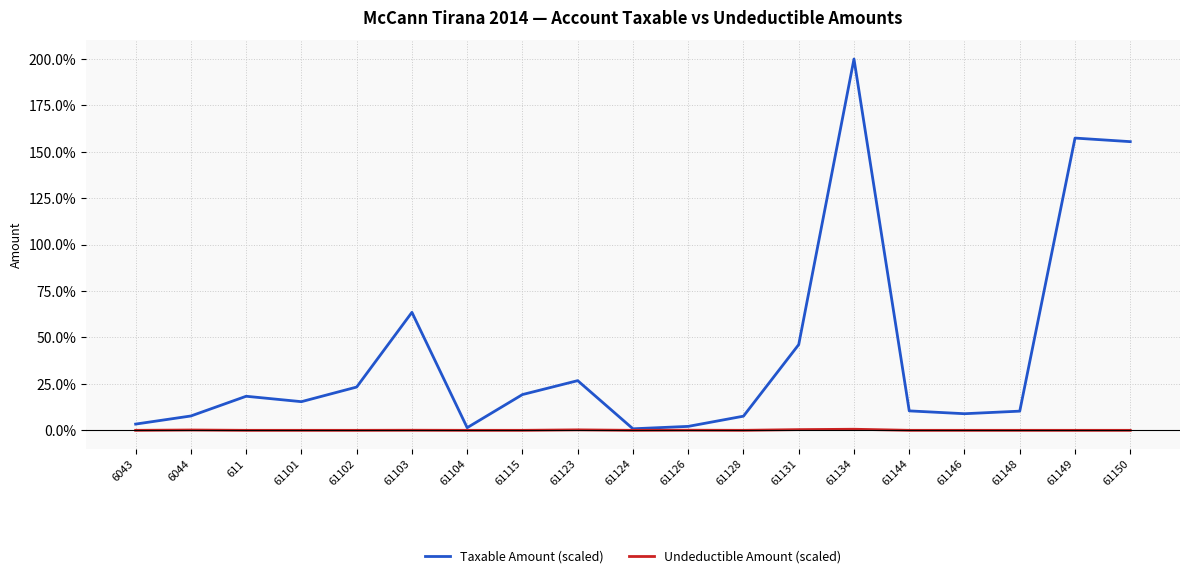

True or false: Taxable Amount (scaled) has a value of 18.4 at 611.

True